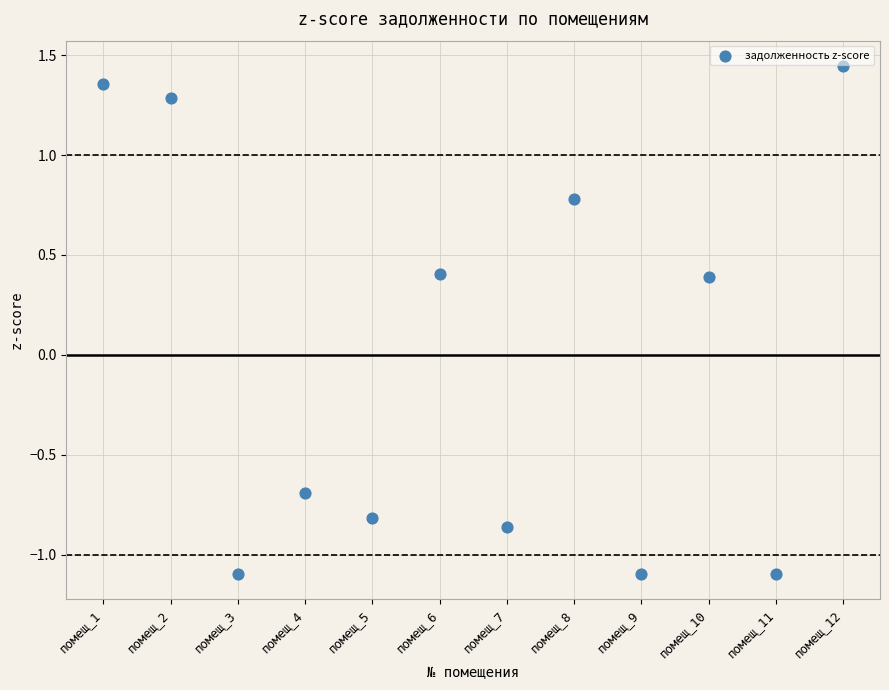

What is the range of Y values (max minus min)?

2.5